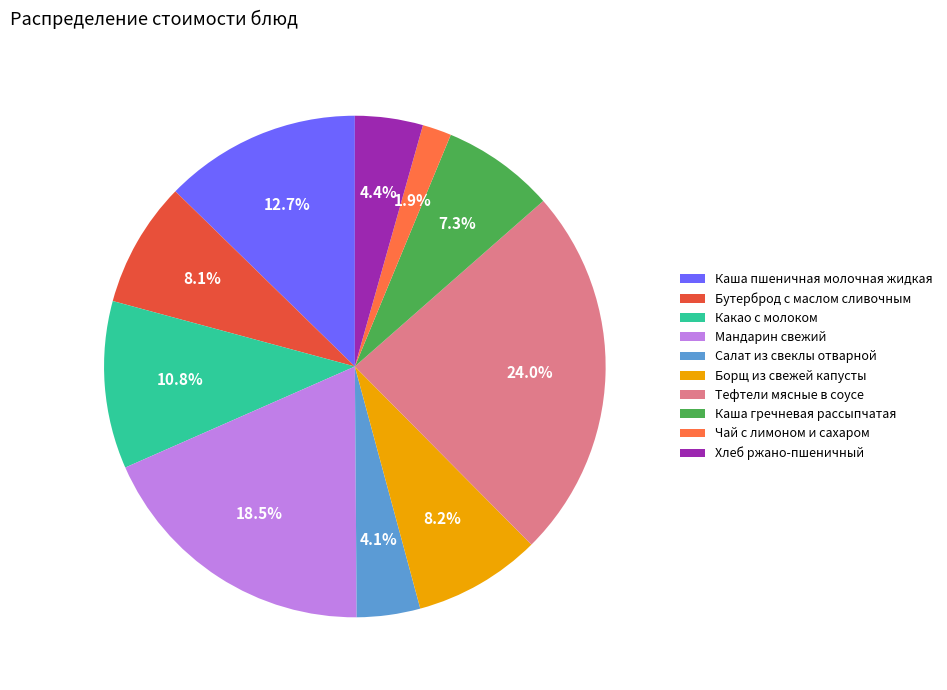

Which slice is the largest?

Тефтели мясные в соусе